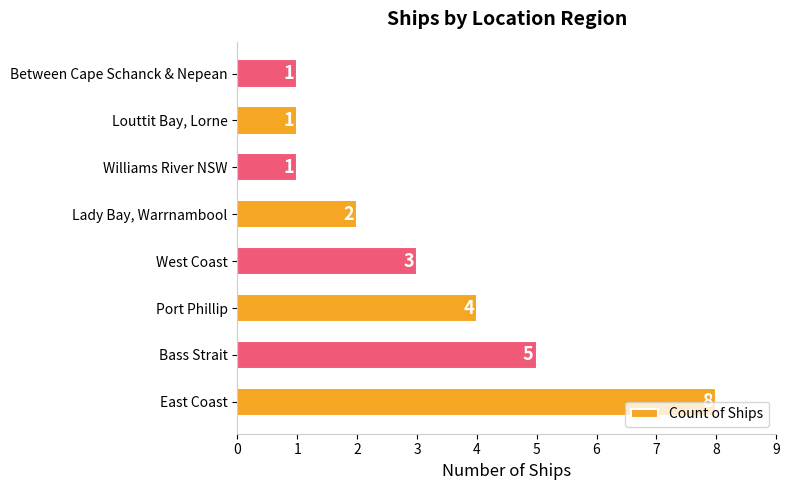

What is the smallest value displayed?

1